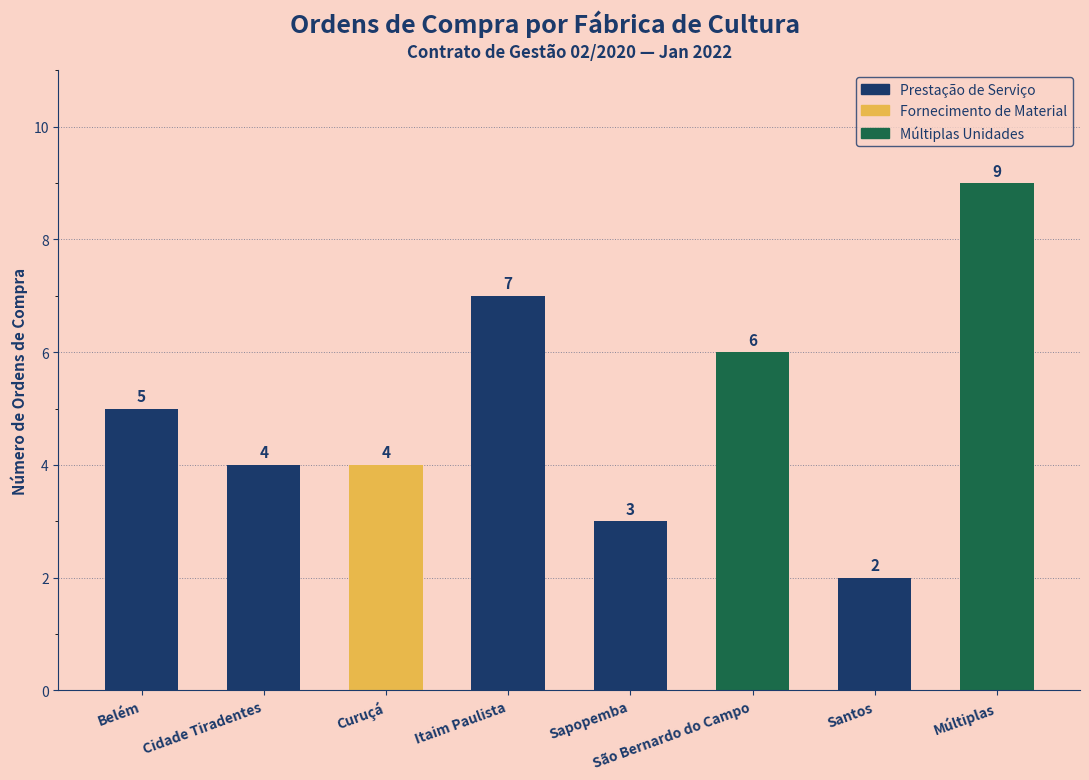

Between Múltiplas and Santos, which is larger?

Múltiplas